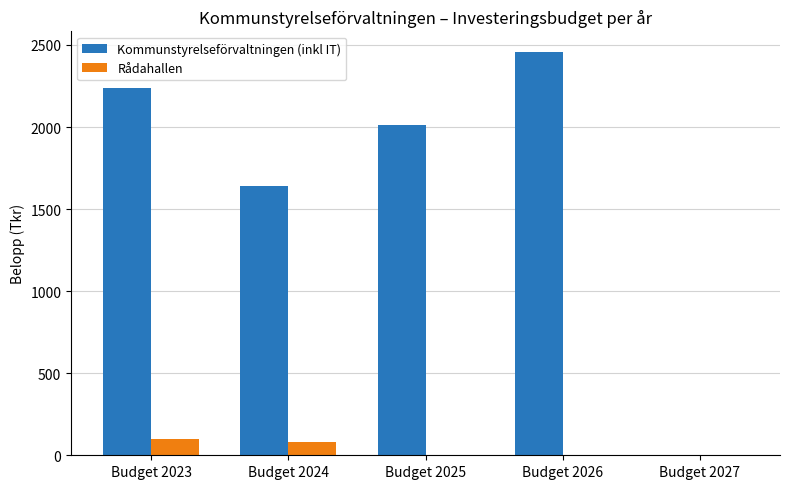

At which category does the chart reach its peak across all series?

Budget 2026